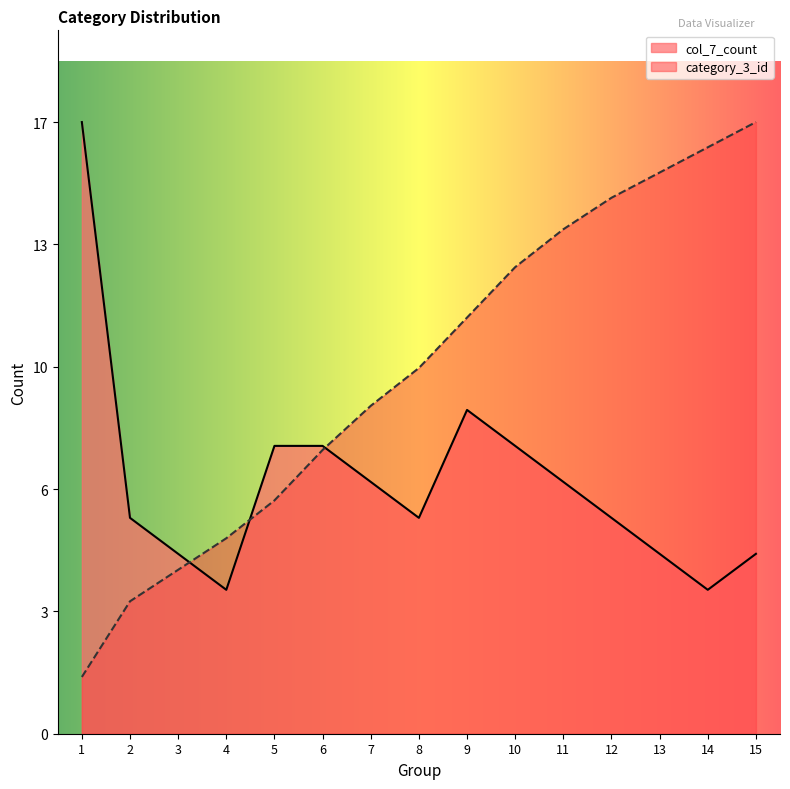

How many interior local peaks does the col_7_count series have?

1